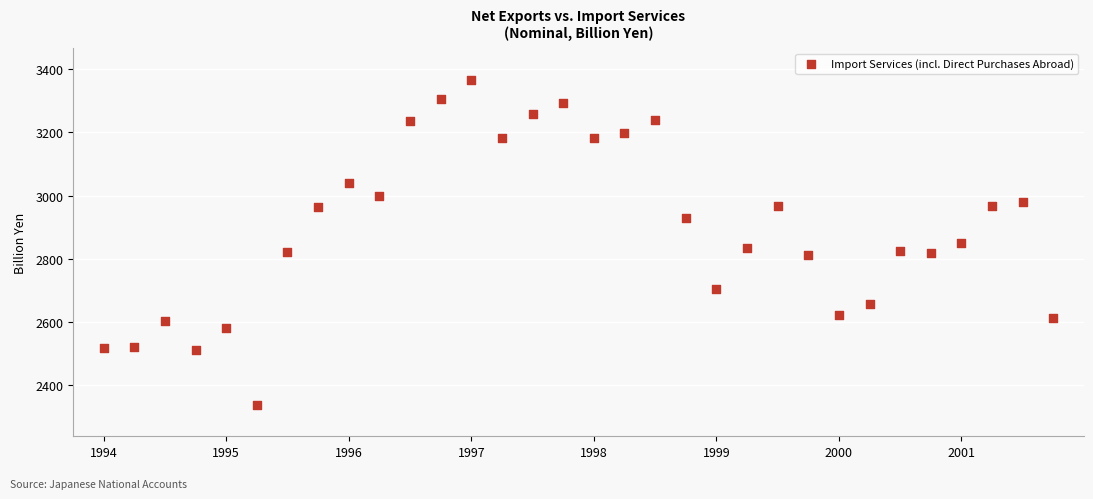

What is the range of Y values (max minus min)?

1027.8